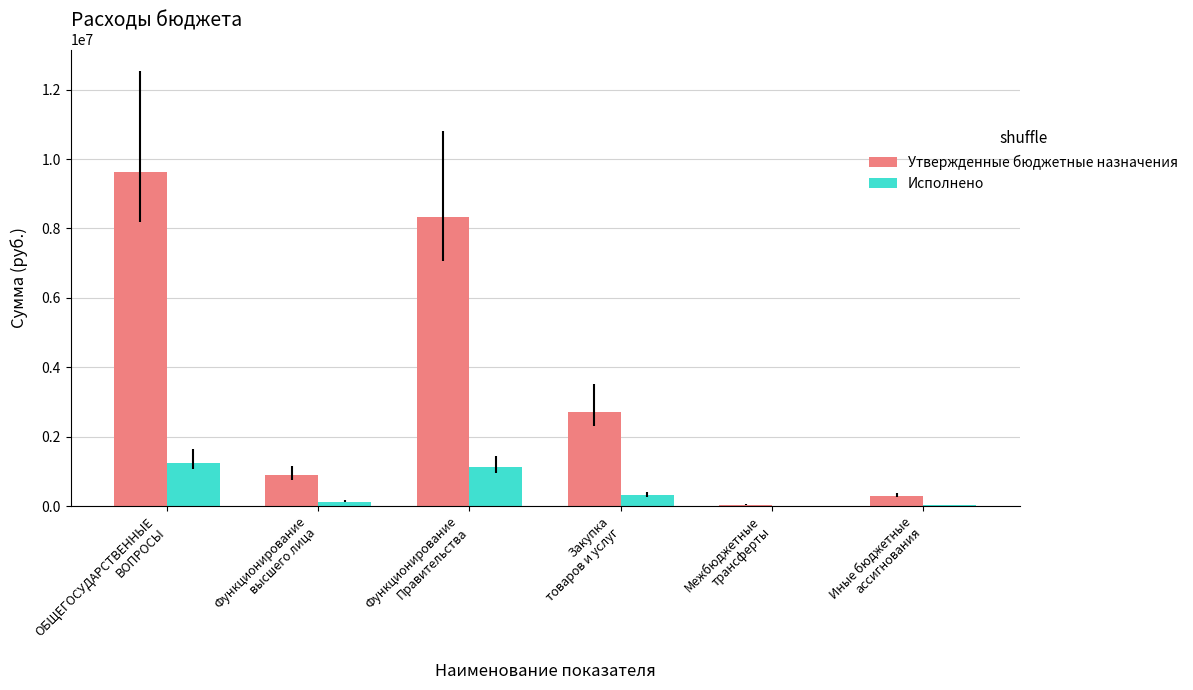

What is the maximum value for Исполнено?

1253363.8